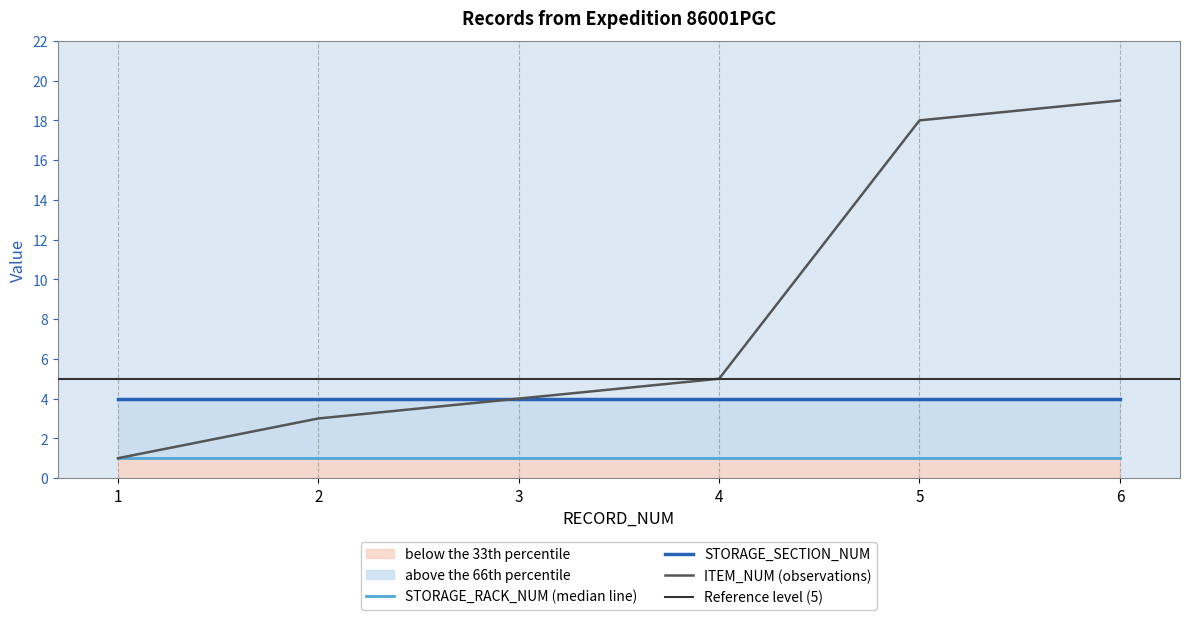

How many values in the ITEM_NUM series exceed 5?

2